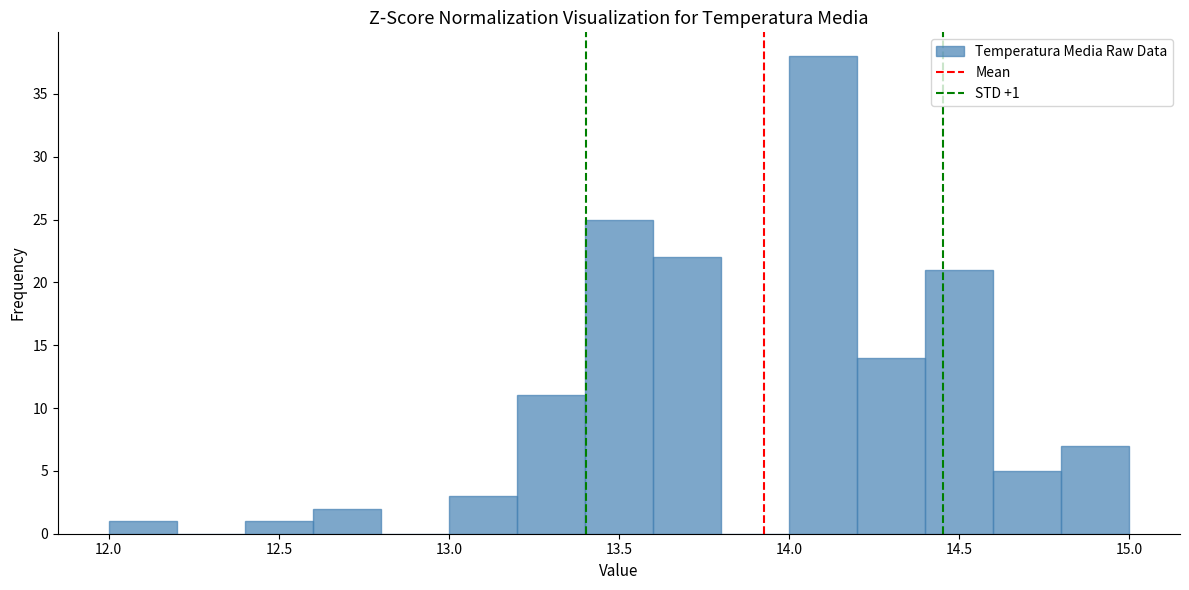

Over which range of the x-axis is the bar tallest?

14.0 to 14.2